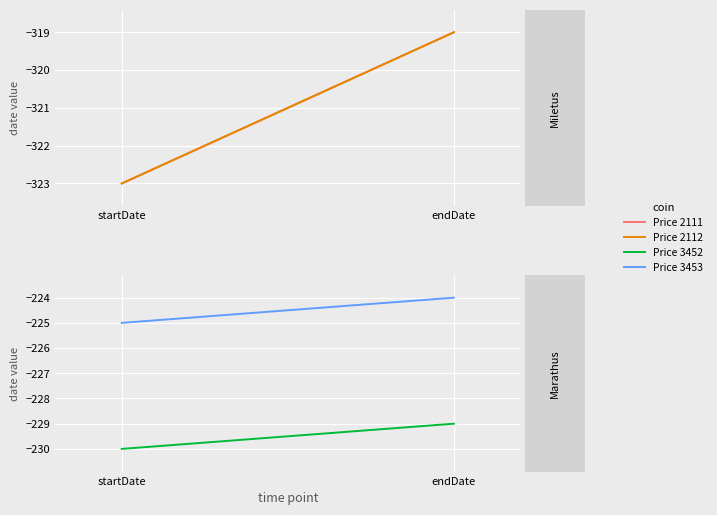

At which category is the sum across all series the highest?

endDate